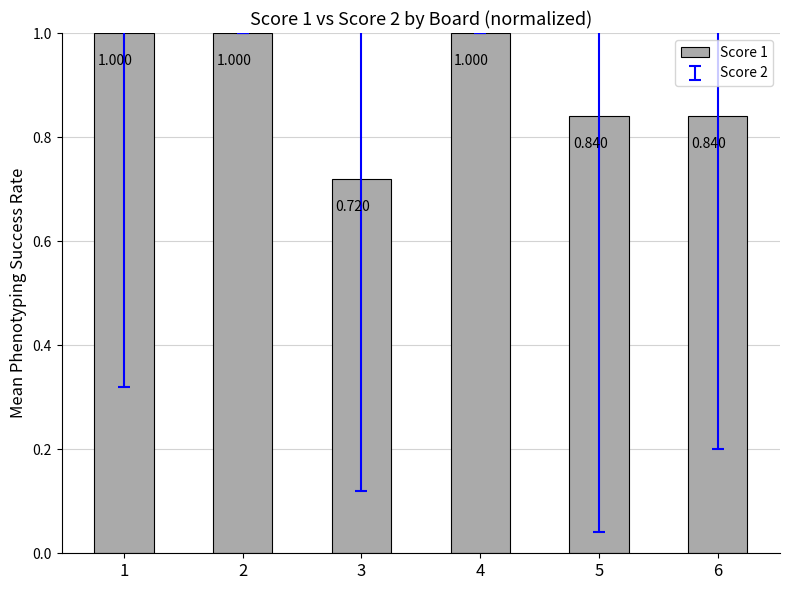

At which category does the chart reach its peak across all series?

1